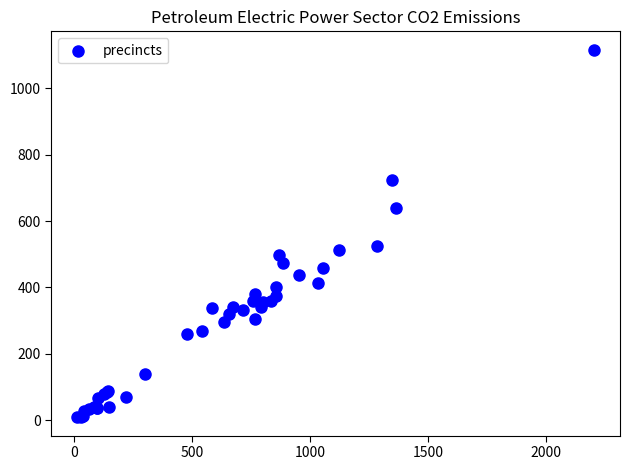

What Y value in the scatter plot is closest to 562?

526